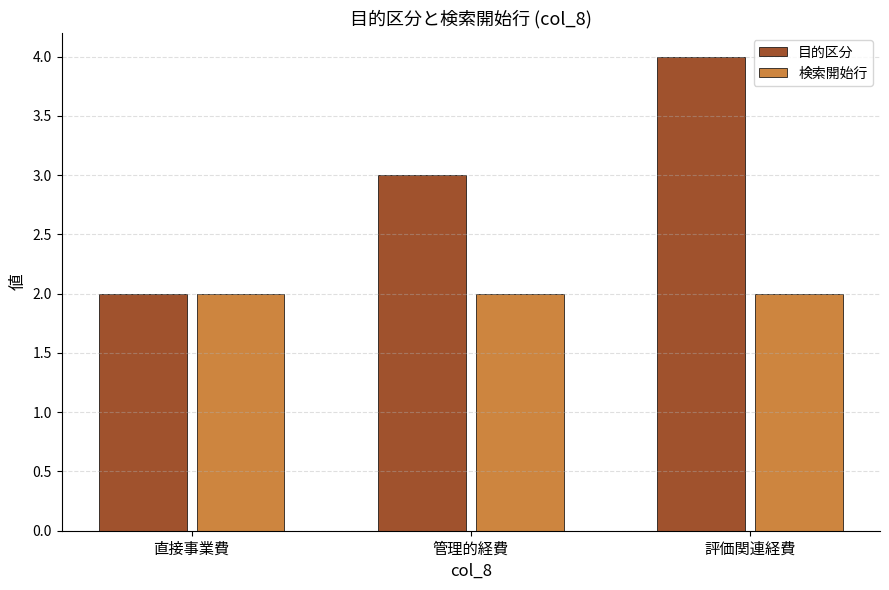

What is the spread (max minus min) of values at 評価関連経費?

2